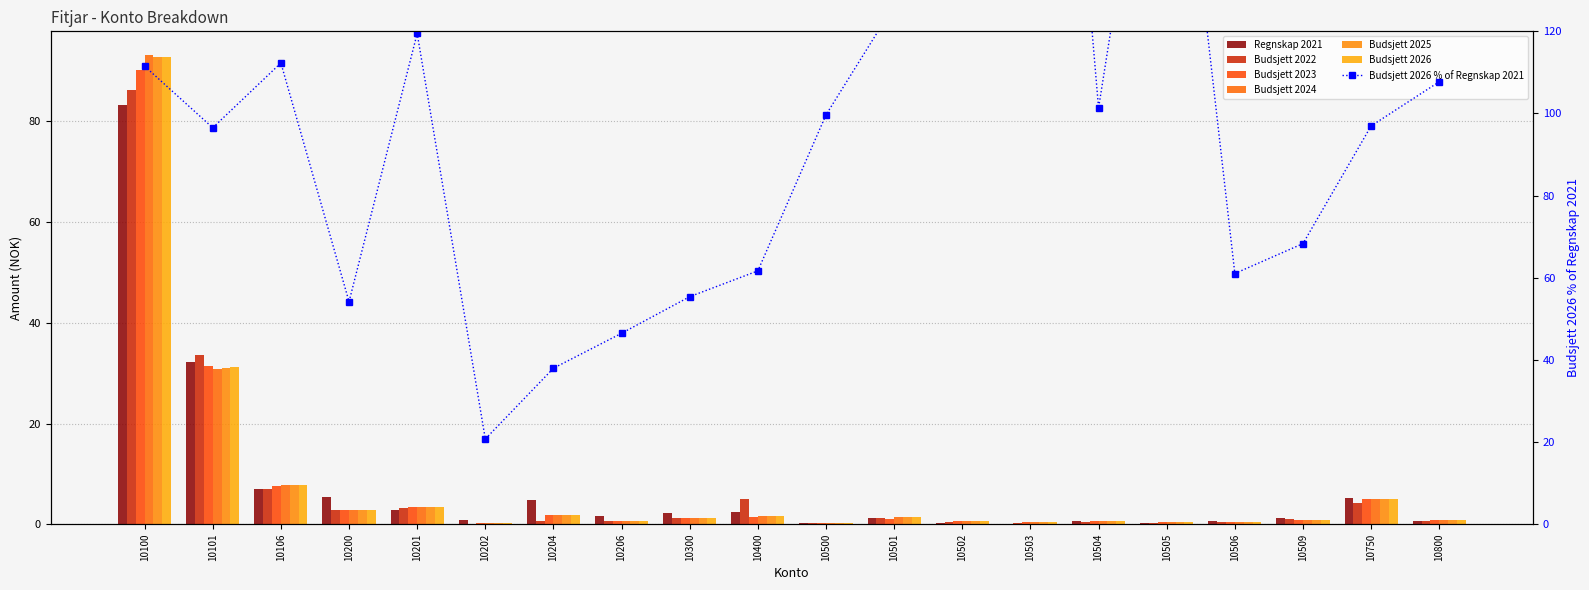

What value does the Budsjett 2023 series have at 10206?

0.7